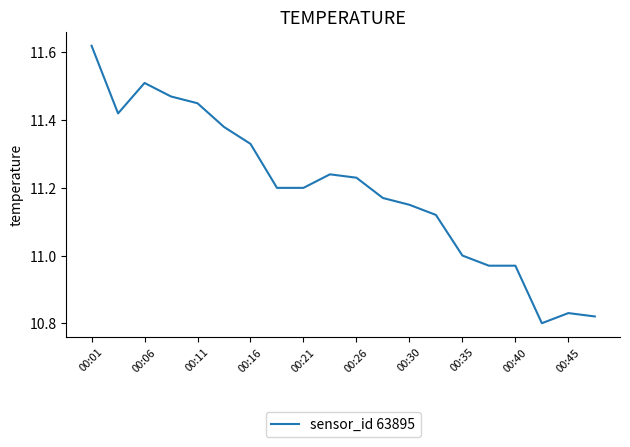

What is the difference between the maximum and minimum values?

0.8